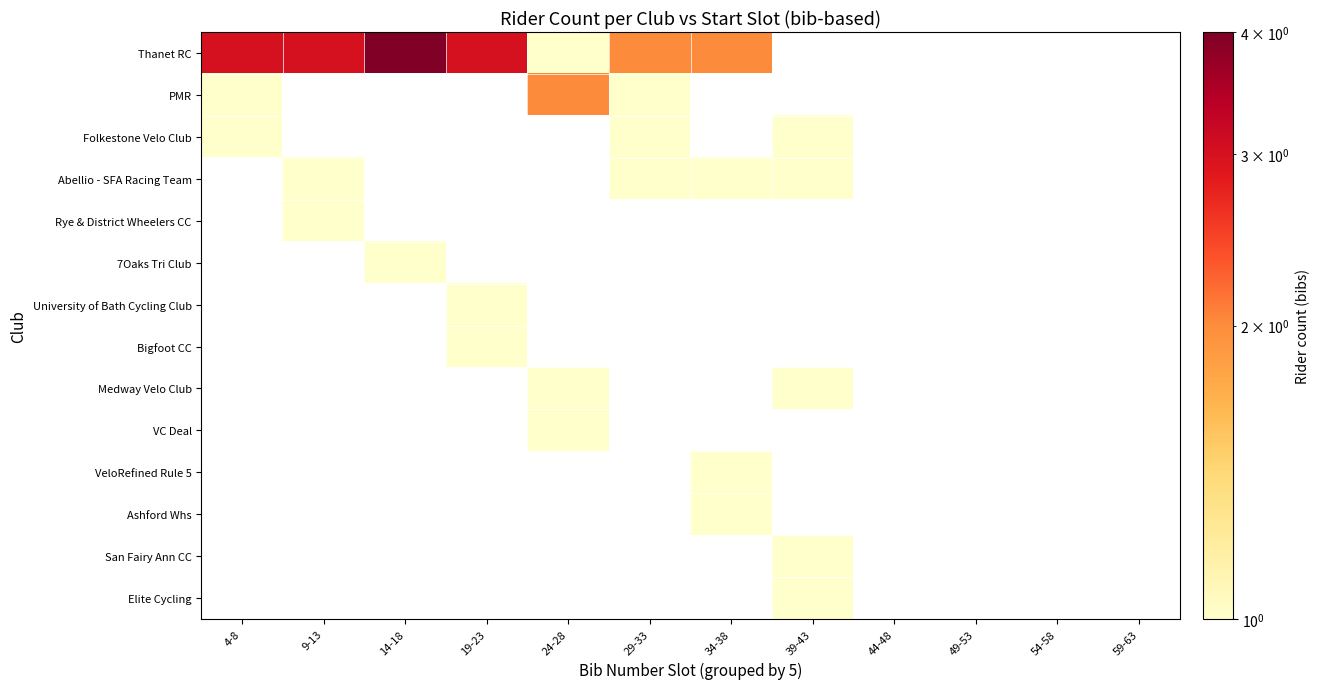

List the series in order of their peak value, lowest first.

Folkestone Velo Club, Abellio - SFA Racing Team, Rye & District Wheelers CC, 7Oaks Tri Club, University of Bath Cycling Club, Bigfoot CC, Medway Velo Club, VC Deal, VeloRefined Rule 5, Ashford Whs, San Fairy Ann CC, Elite Cycling, PMR, Thanet RC